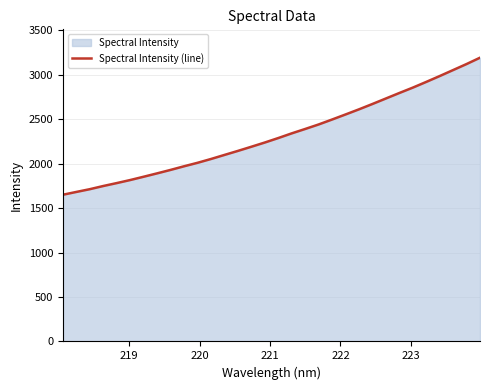

What is the difference between the maximum and minimum values?

1540.9